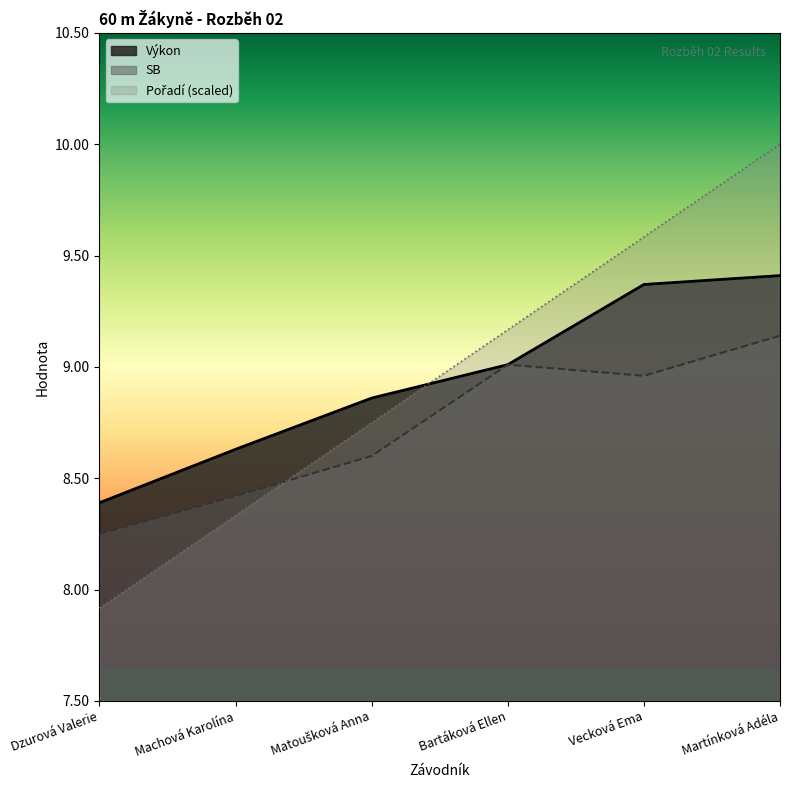

Which series changed the most between Machová Karolína and Bartáková Ellen?

Pořadí